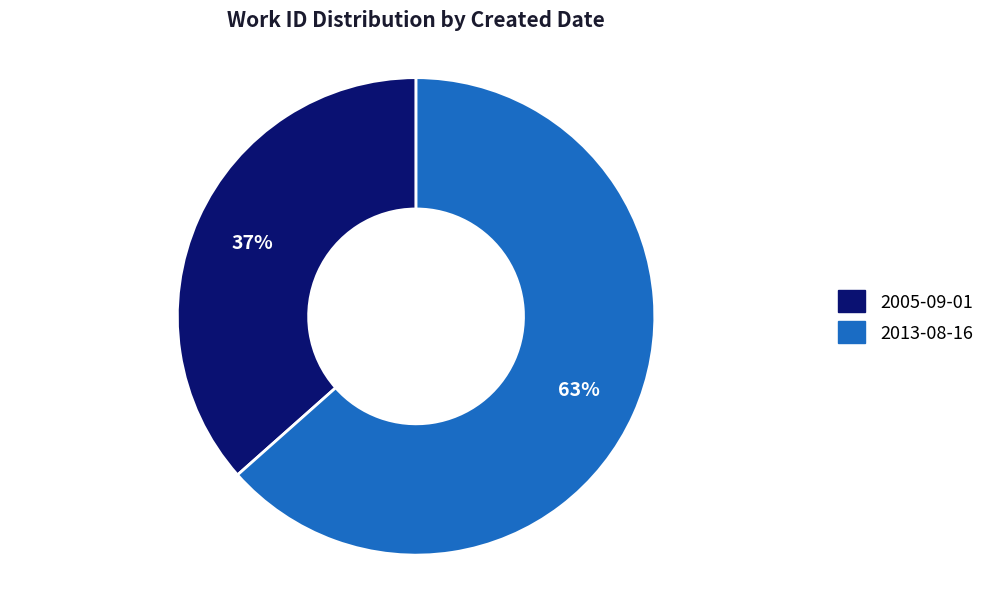

What percentage is the 2013-08-16 slice, to the nearest percent?

63%